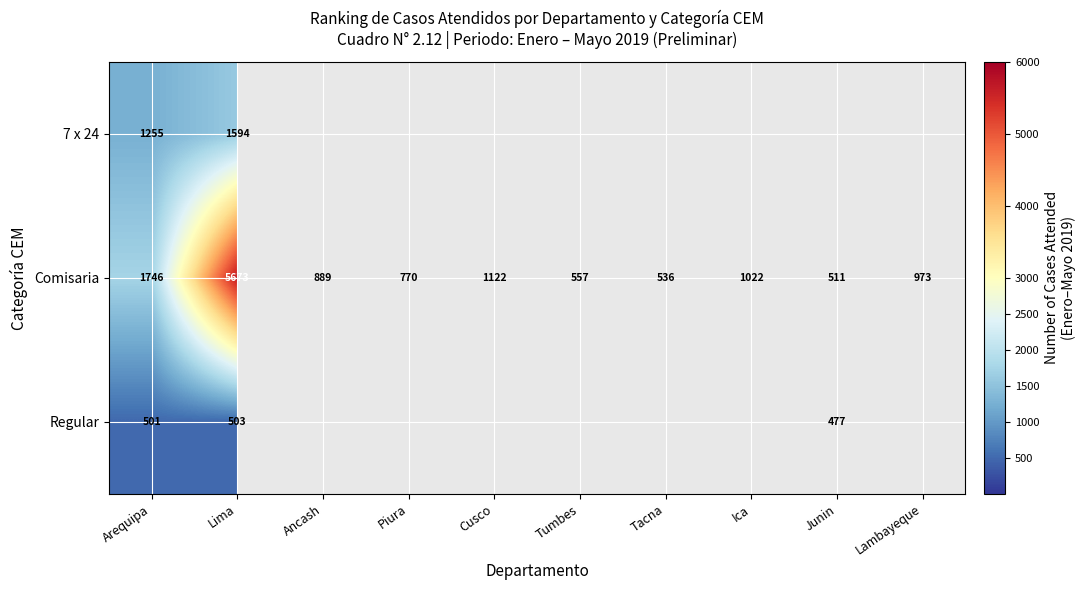

The value of Comisaria at Lambayeque is 1593. True or false?

False